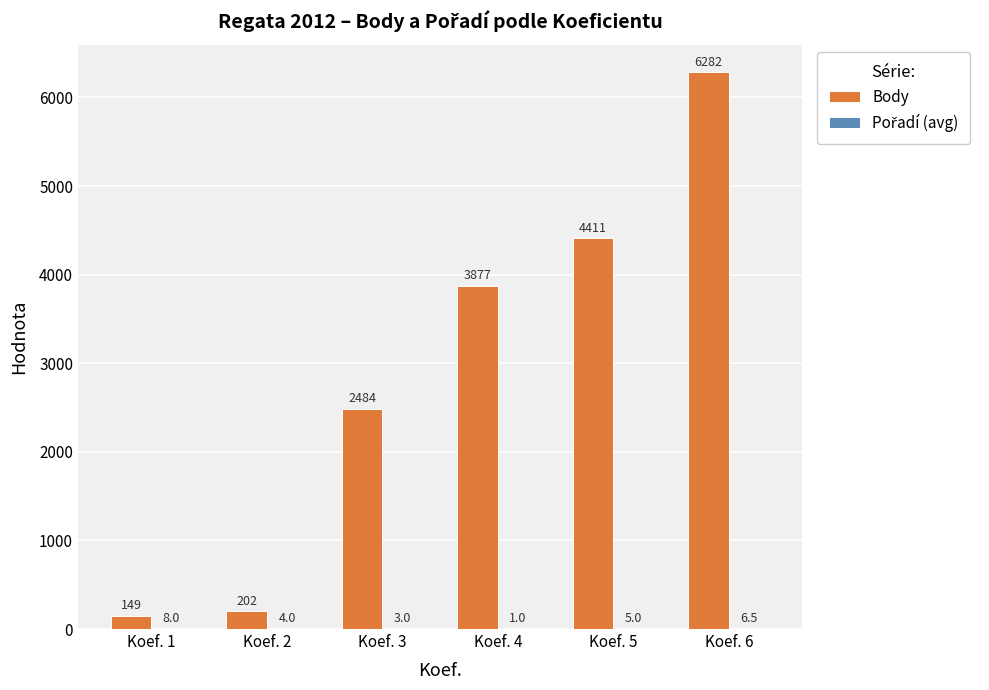

What value does the Body series have at Koef. 4?

3877.0